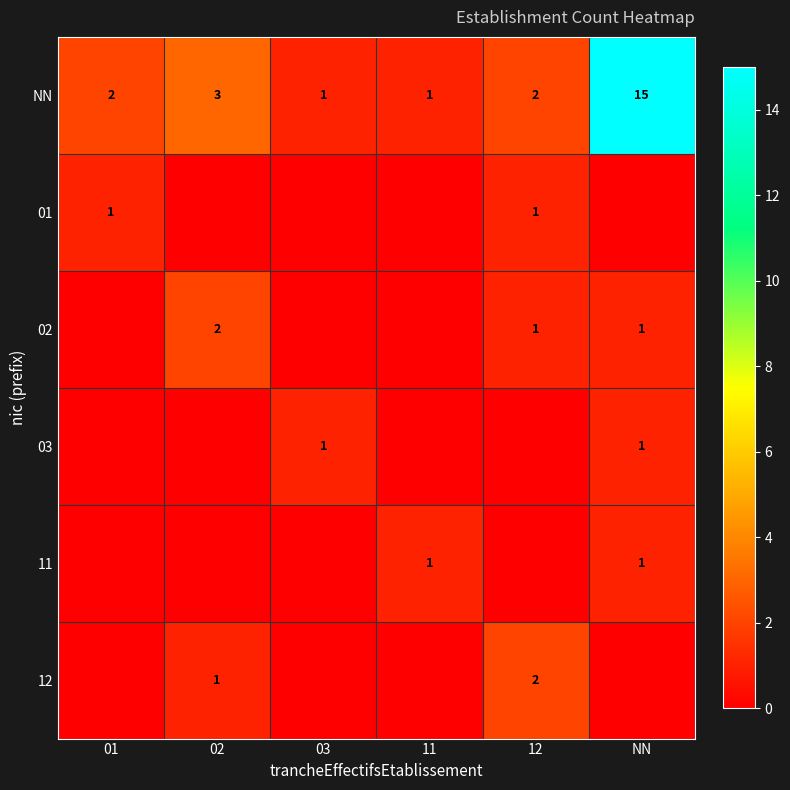

What is the sum of the NN values at NN and 01?

17